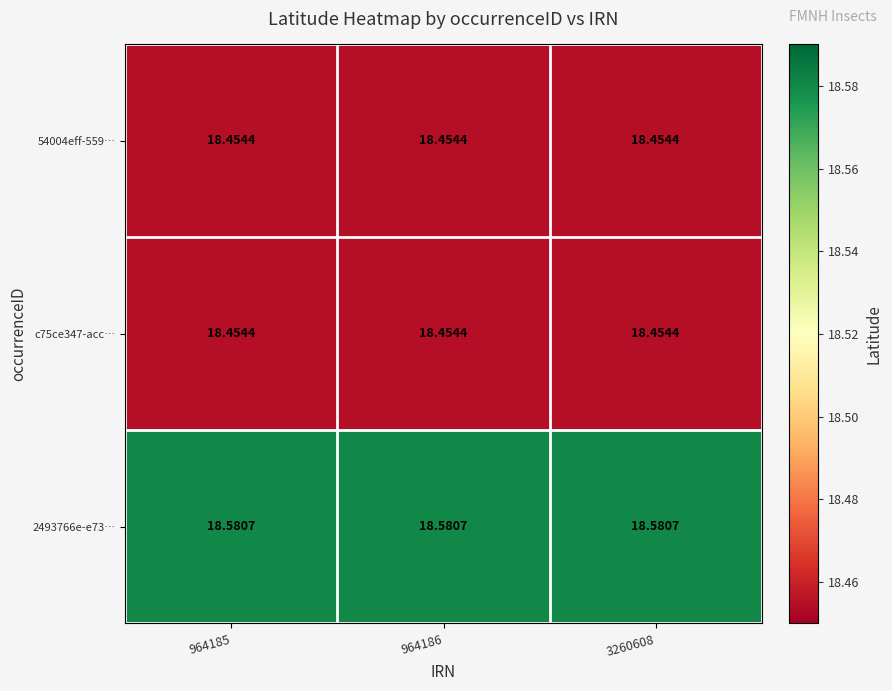

What is the total value across all series at 964186?

55.5